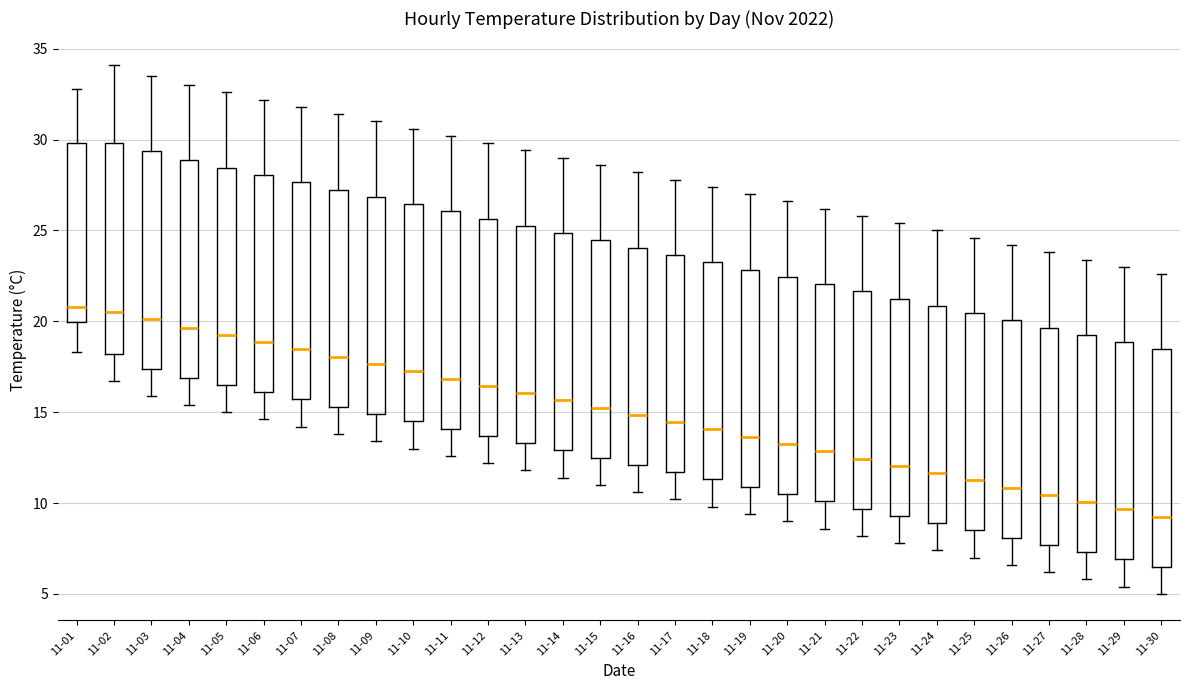

Reading left to right, read every box against the y-axis: the position of its median line, the range the box covers, and the ends of its whiskers. The values are not printed on the chart, so give them approximately, as read against the axis.

11-01: median 21.0, box 20.0 to 30.0, whiskers 18.5 to 33.0
11-02: median 20.5, box 18.0 to 30.0, whiskers 16.5 to 34.0
11-03: median 20.0, box 17.5 to 29.5, whiskers 16.0 to 33.5
11-04: median 19.5, box 17.0 to 29.0, whiskers 15.5 to 33.0
11-05: median 19.5, box 16.5 to 28.5, whiskers 15.0 to 32.5
11-06: median 19.0, box 16.0 to 28.0, whiskers 14.5 to 32.0
11-07: median 18.5, box 15.5 to 27.5, whiskers 14.0 to 32.0
11-08: median 18.0, box 15.5 to 27.5, whiskers 14.0 to 31.5
11-09: median 17.5, box 15.0 to 27.0, whiskers 13.5 to 31.0
11-10: median 17.5, box 14.5 to 26.5, whiskers 13.0 to 30.5
11-11: median 17.0, box 14.0 to 26.0, whiskers 12.5 to 30.0
11-12: median 16.5, box 13.5 to 25.5, whiskers 12.0 to 30.0
11-13: median 16.0, box 13.5 to 25.5, whiskers 12.0 to 29.5
11-14: median 15.5, box 13.0 to 25.0, whiskers 11.5 to 29.0
11-15: median 15.5, box 12.5 to 24.5, whiskers 11.0 to 28.5
11-16: median 15.0, box 12.0 to 24.0, whiskers 10.5 to 28.0
11-17: median 14.5, box 11.5 to 23.5, whiskers 10.0 to 28.0
11-18: median 14.0, box 11.5 to 23.5, whiskers 10.0 to 27.5
11-19: median 13.5, box 11.0 to 23.0, whiskers 9.5 to 27.0
11-20: median 13.5, box 10.5 to 22.5, whiskers 9.0 to 26.5
11-21: median 13.0, box 10.0 to 22.0, whiskers 8.5 to 26.0
11-22: median 12.5, box 9.5 to 21.5, whiskers 8.0 to 26.0
11-23: median 12.0, box 9.5 to 21.5, whiskers 8.0 to 25.5
11-24: median 11.5, box 9.0 to 21.0, whiskers 7.5 to 25.0
11-25: median 11.5, box 8.5 to 20.5, whiskers 7.0 to 24.5
11-26: median 11.0, box 8.0 to 20.0, whiskers 6.5 to 24.0
11-27: median 10.5, box 7.5 to 19.5, whiskers 6.0 to 24.0
11-28: median 10.0, box 7.5 to 19.5, whiskers 6.0 to 23.5
11-29: median 9.5, box 7.0 to 19.0, whiskers 5.5 to 23.0
11-30: median 9.5, box 6.5 to 18.5, whiskers 5.0 to 22.5